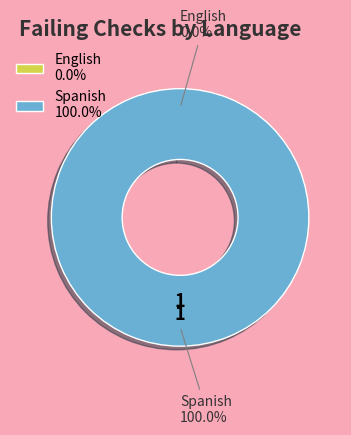

Count the number of slices in the pie.

2